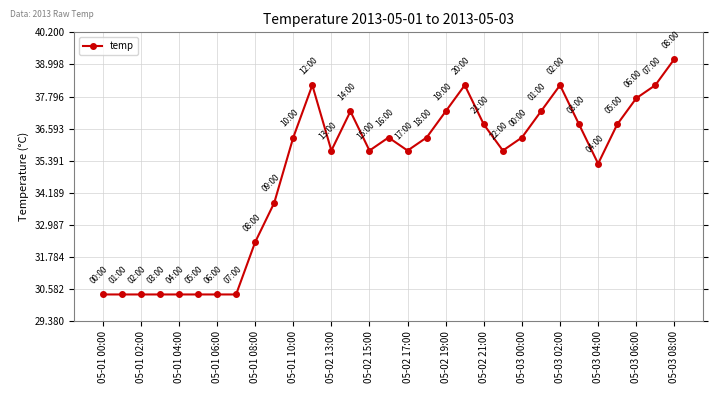

What is the average value?

35.0